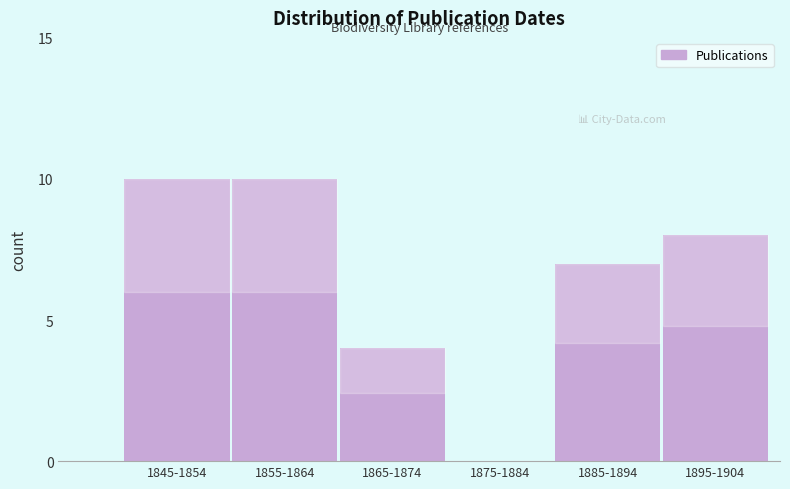

Reading right to left, list all the values displayed in this chart.

1895-1904=8	1885-1894=7	1875-1884=0	1865-1874=4	1855-1864=10	1845-1854=10